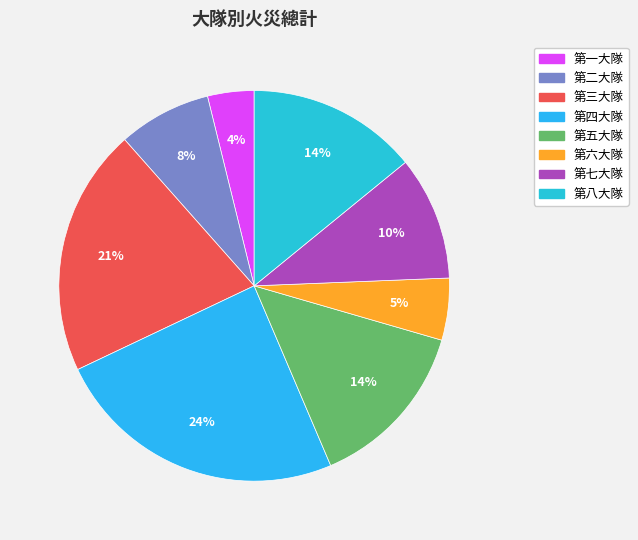

To the nearest percent, what portion does 第六大隊 represent?

5%